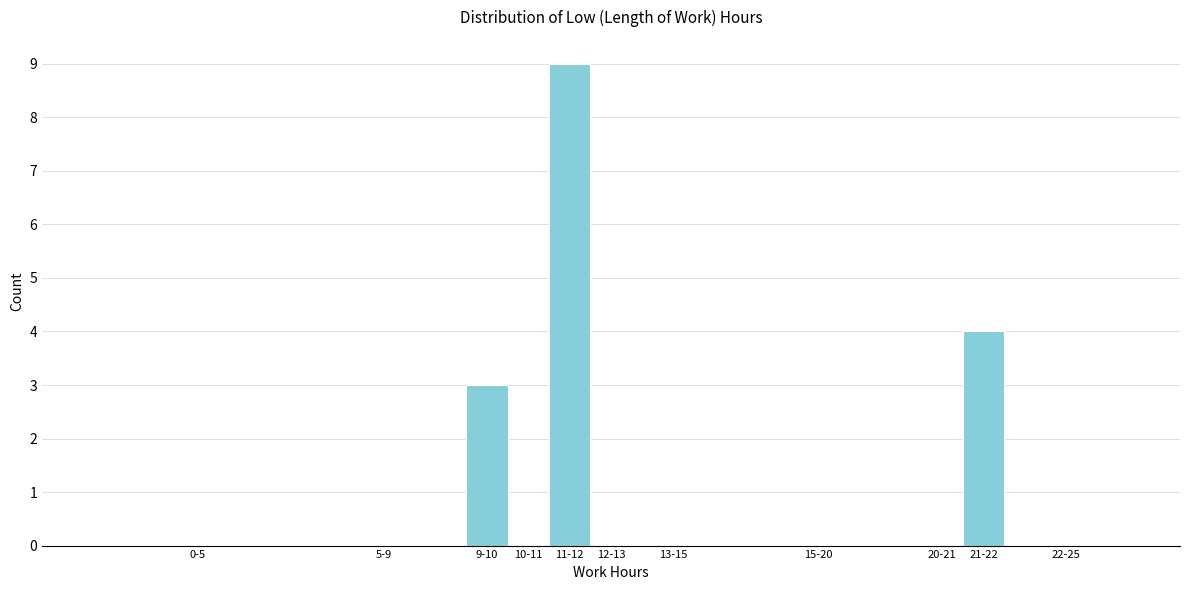

Reading right to left, list all the values displayed in this chart.

22-25=0	21-22=4	20-21=0	15-20=0	13-15=0	12-13=0	11-12=9	10-11=0	9-10=3	5-9=0	0-5=0